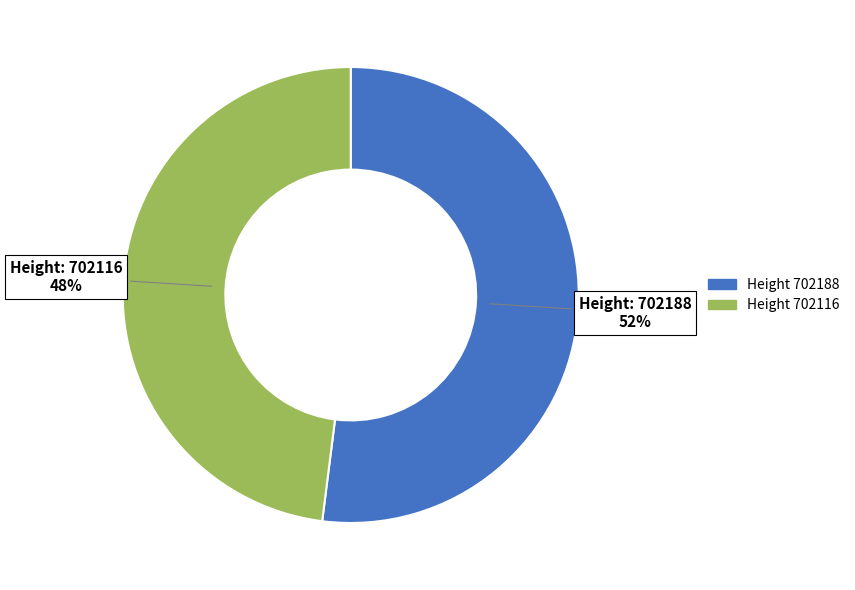

Count the number of slices in the pie.

2